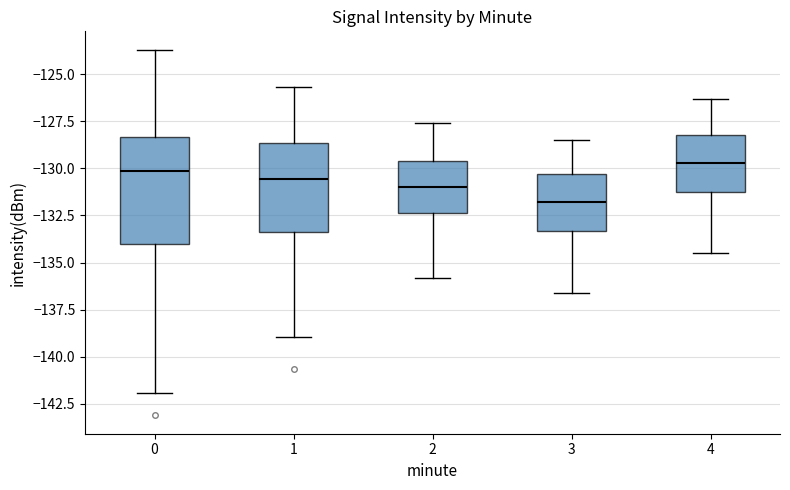

Reading left to right, read every box against the y-axis: the position of its median line, the range the box covers, and the ends of its whiskers. The values are not printed on the chart, so give them approximately, as read against the axis.

0: median -130.0, box -134.0 to -128.5, whiskers -142.0 to -123.5
1: median -130.5, box -133.5 to -128.5, whiskers -139.0 to -125.5
2: median -131.0, box -132.5 to -129.5, whiskers -136.0 to -127.5
3: median -132.0, box -133.5 to -130.5, whiskers -136.5 to -128.5
4: median -129.5, box -131.0 to -128.0, whiskers -134.5 to -126.5